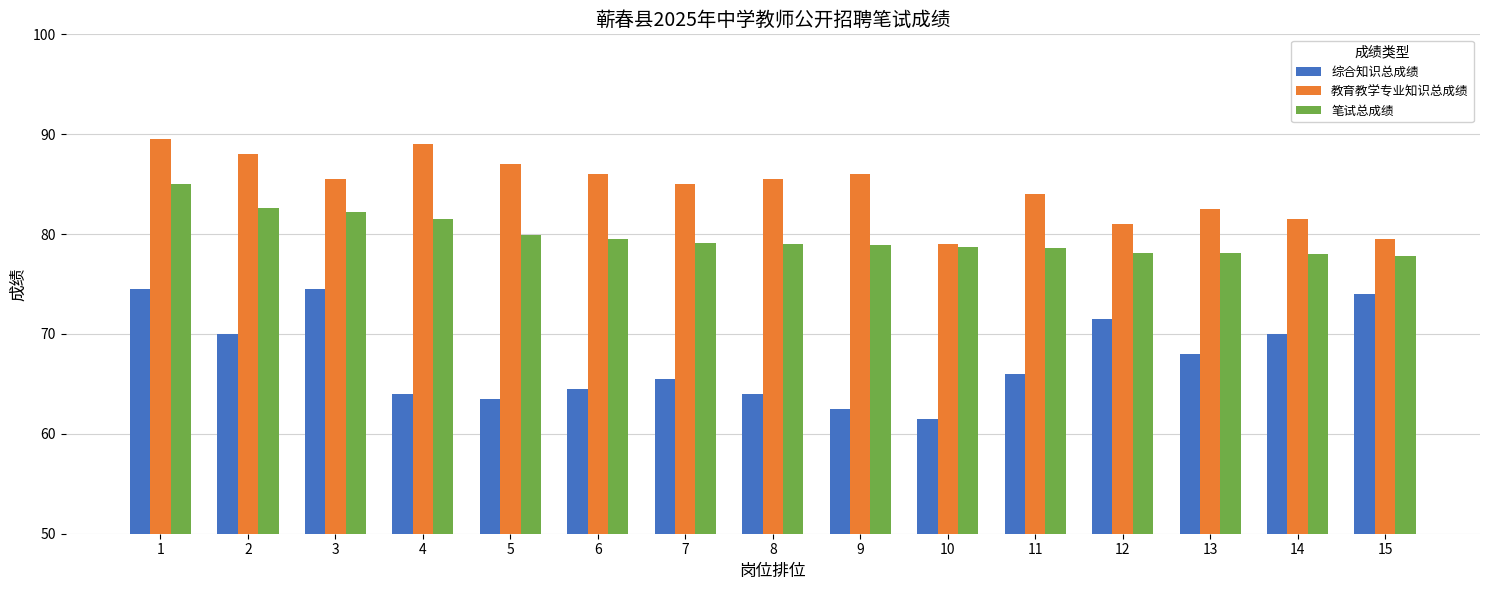

Is it true that 笔试总成绩 equals 28.2 at 13?

False